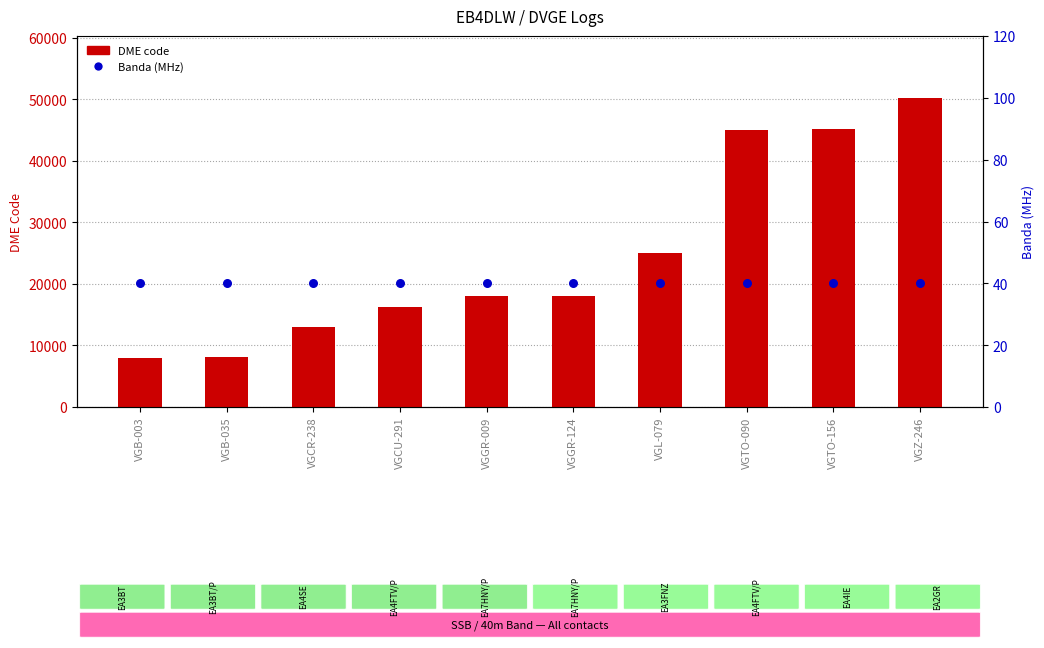

At how many categories does at least one series exceed 21131?

4